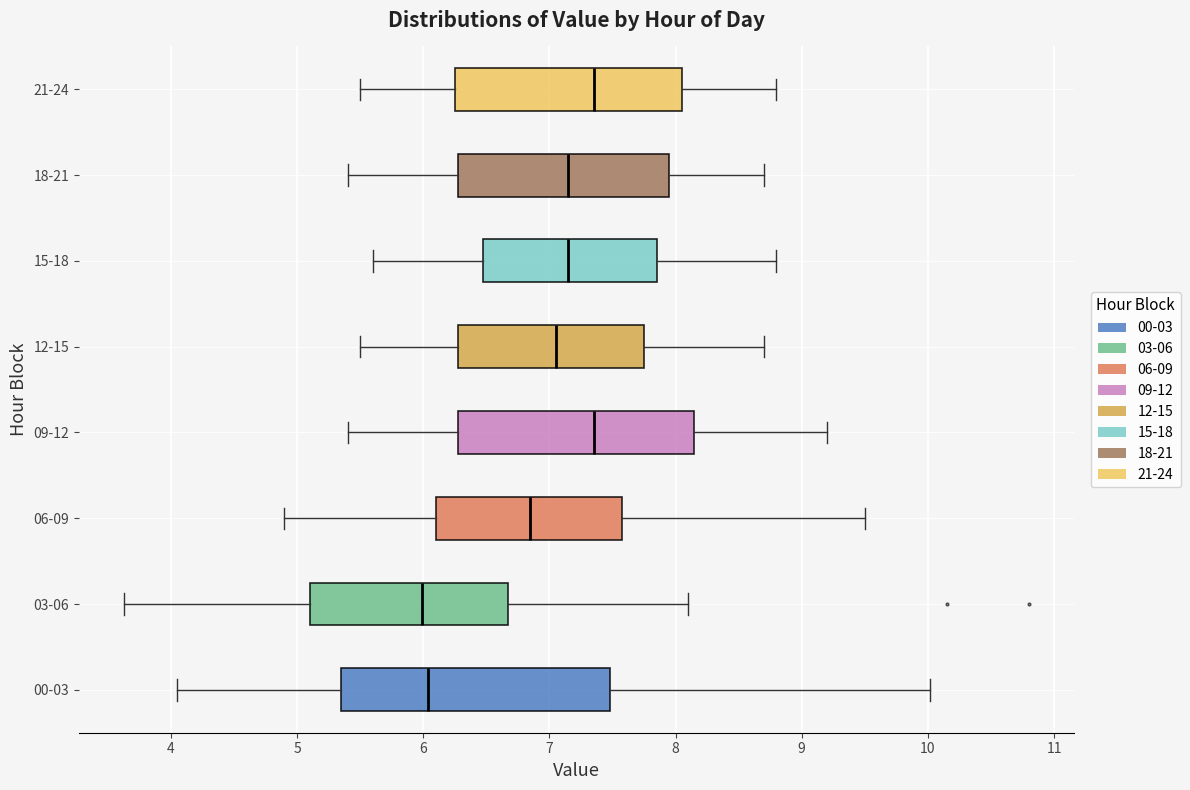

Which box is the widest, from its left edge to its right edge?

00-03